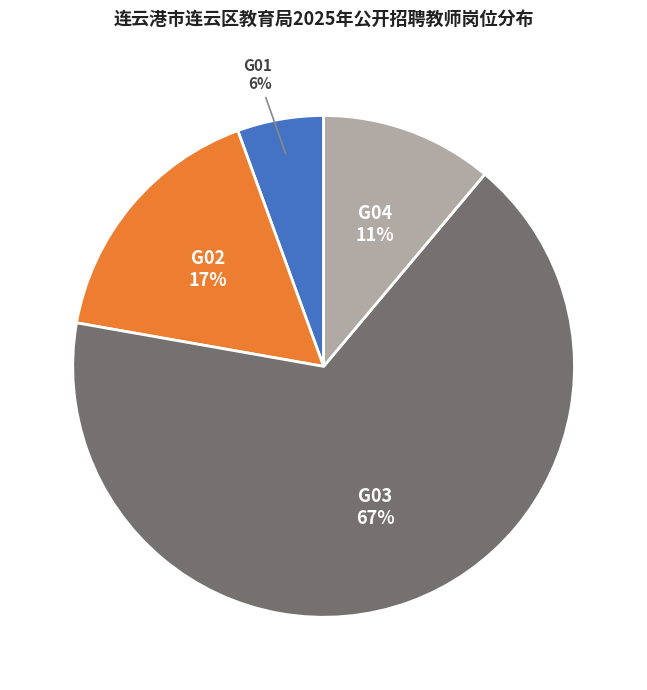

To the nearest percent, what is the average slice percentage?

25%